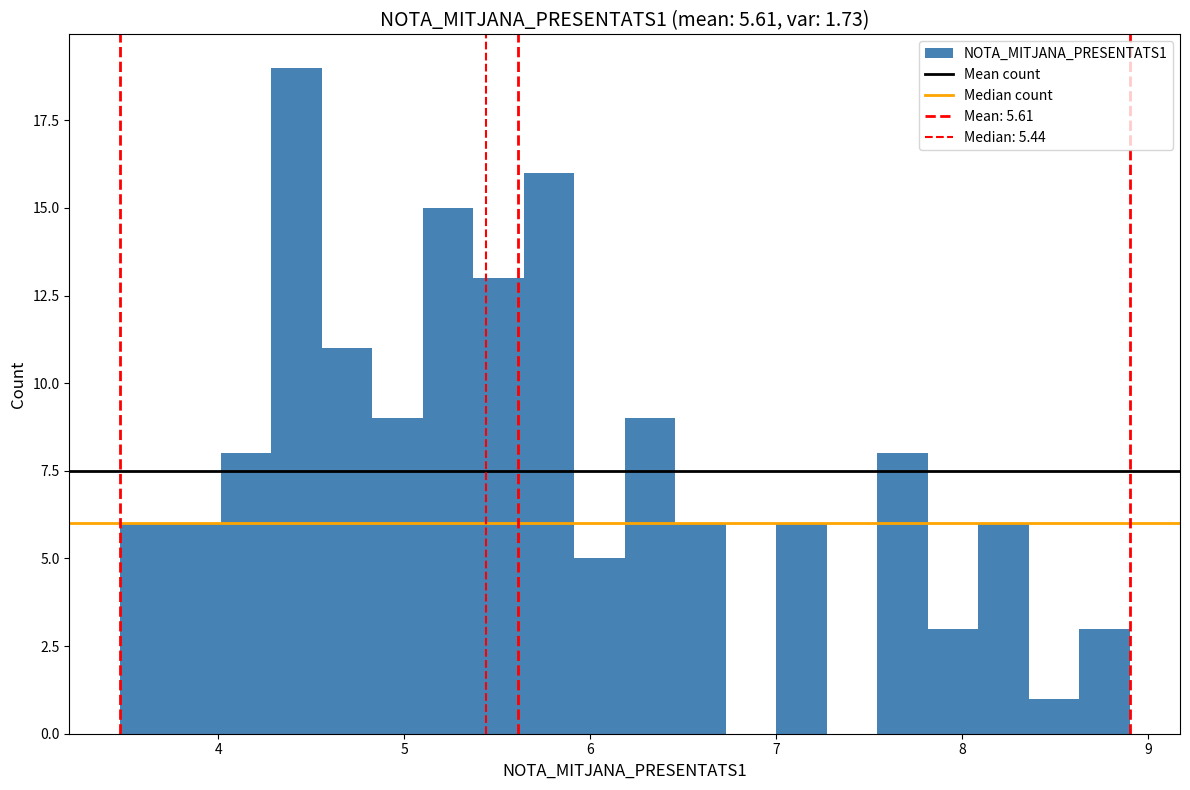

Around what value on the x-axis is the tallest bar? Give the approximate position of its centre, as read against the axis.

4.4